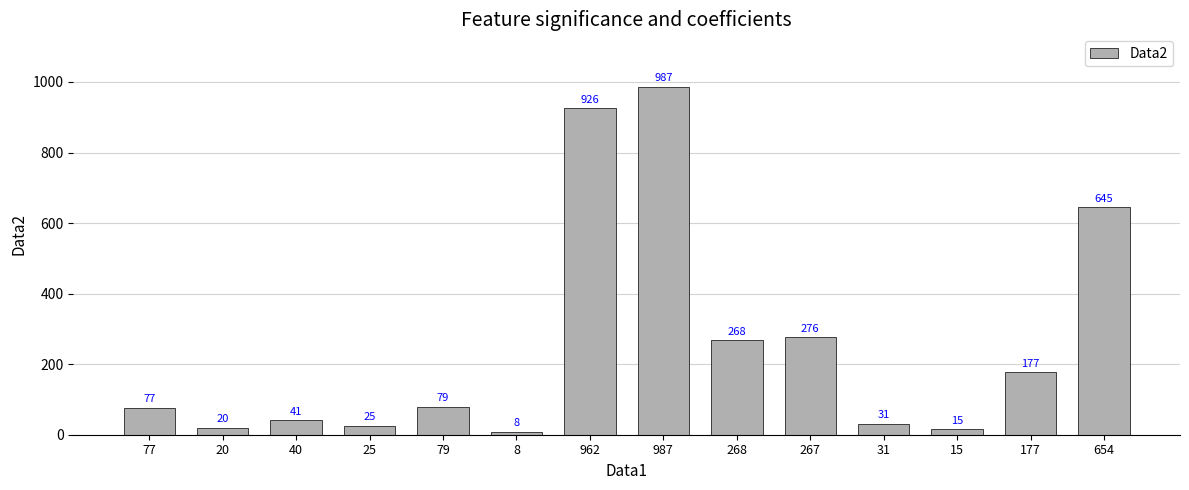

What is the difference between the maximum and minimum values?

979